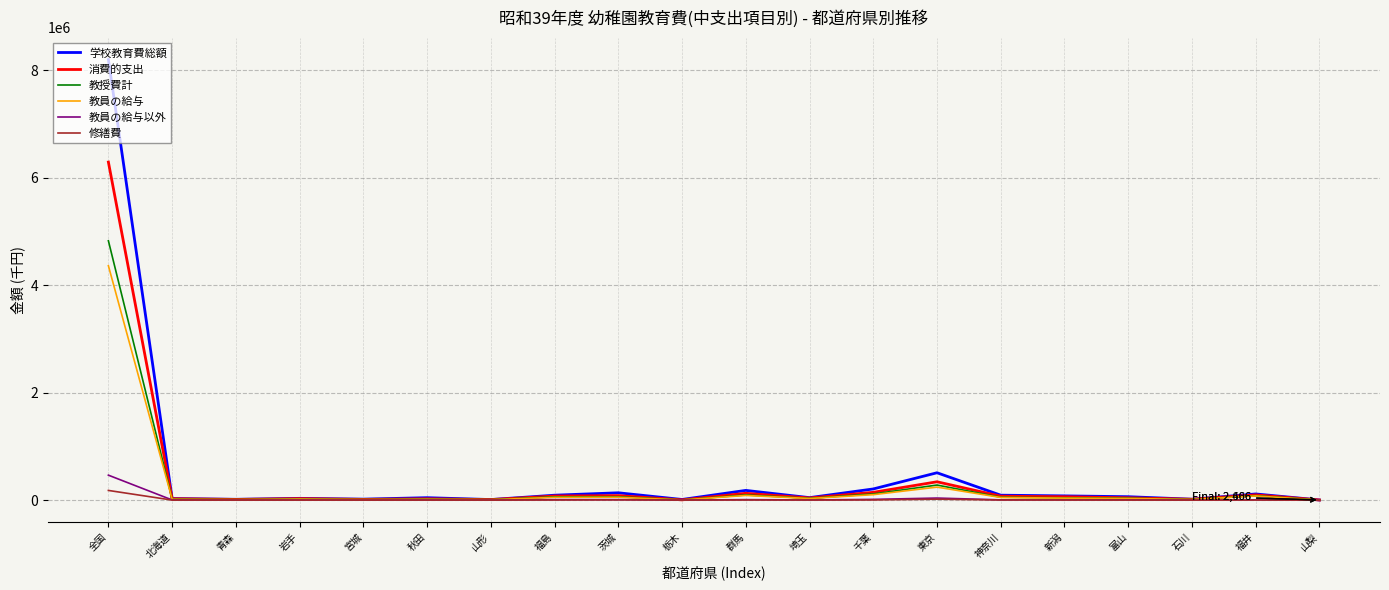

At which category does the chart reach its peak across all series?

全国